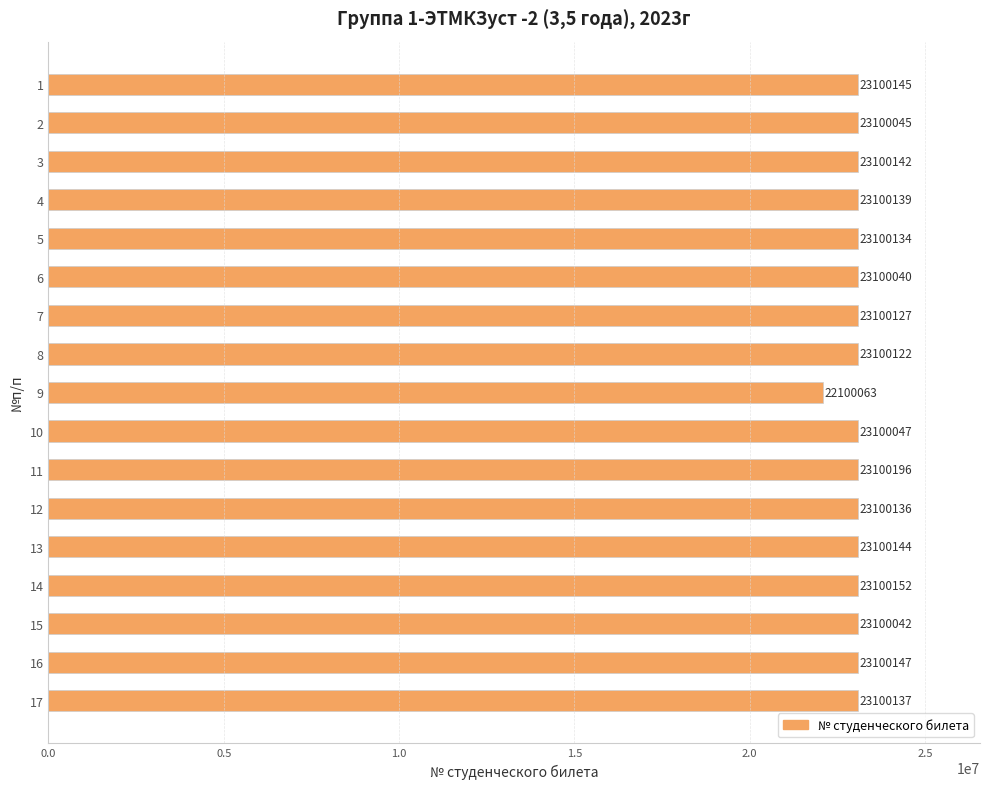

List the labels in order of value, largest first.

11, 14, 16, 1, 13, 3, 4, 17, 12, 5, 7, 8, 10, 2, 15, 6, 9